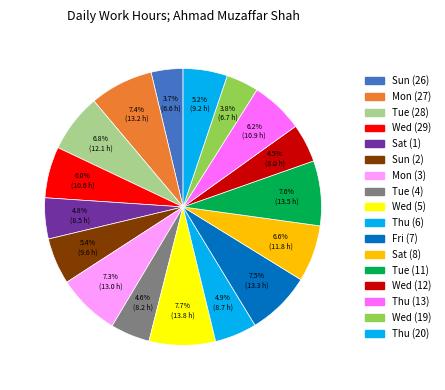

What is the total percentage of Thu (6) and Wed (29)?

10.9%